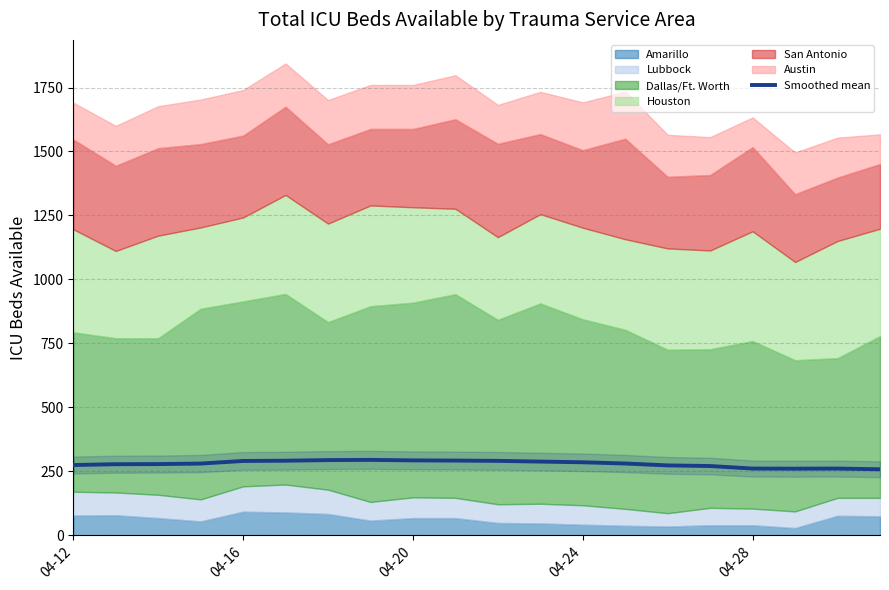

Reading left to right, transcribe all the data shown in this chart.

274.2	277.5	278.0	280.0	290.2	291.2	293.5	294.4	292.5	291.7	290.5	287.7	285.0	280.2	272.8	270.3	260.4	260.0	260.4	257.7